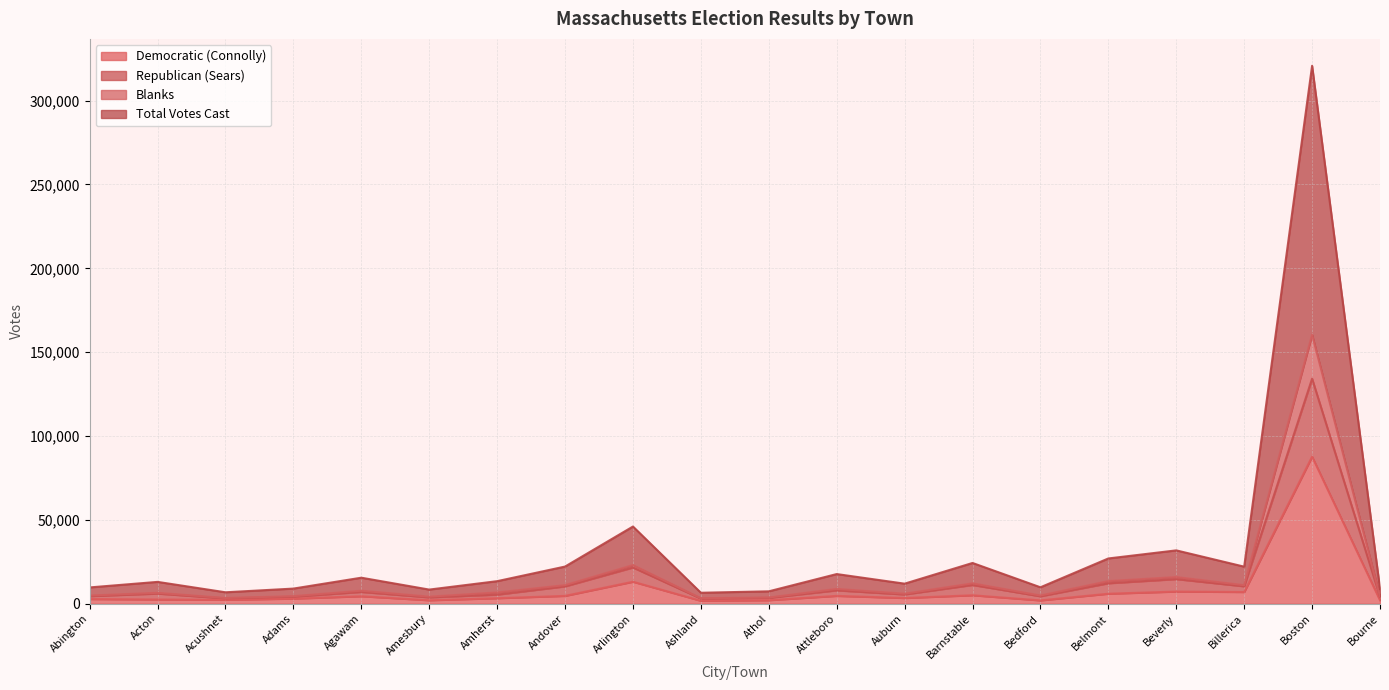

What is the label of the 20th point from the right?

Abington